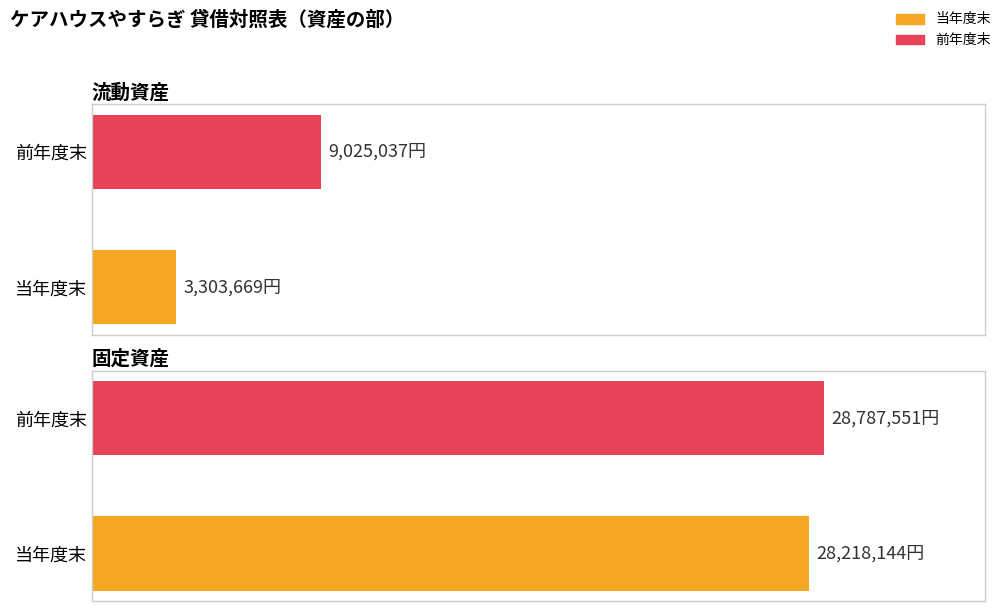

At which label does 固定資産 first exceed 28218144?

前年度末